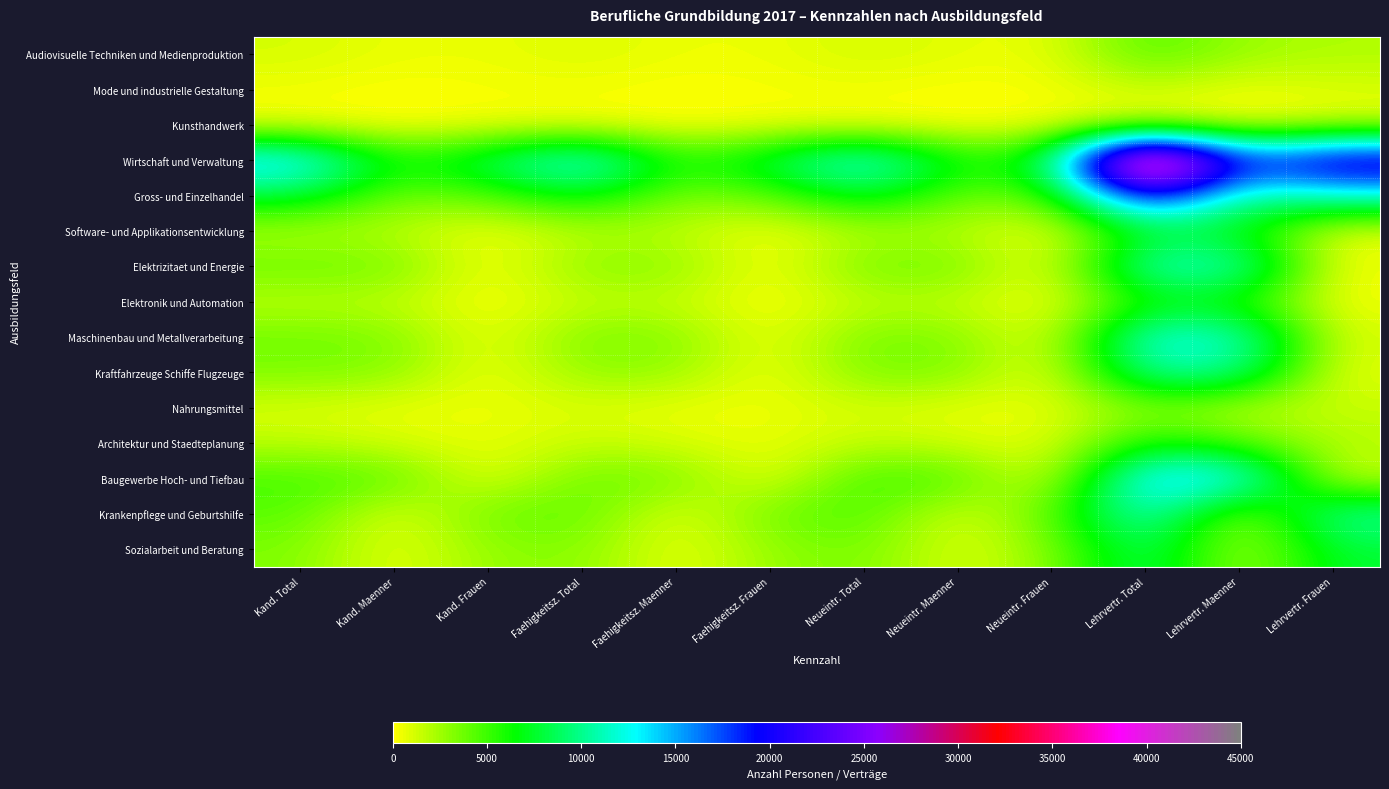

How many distinct data groups are displayed?

15